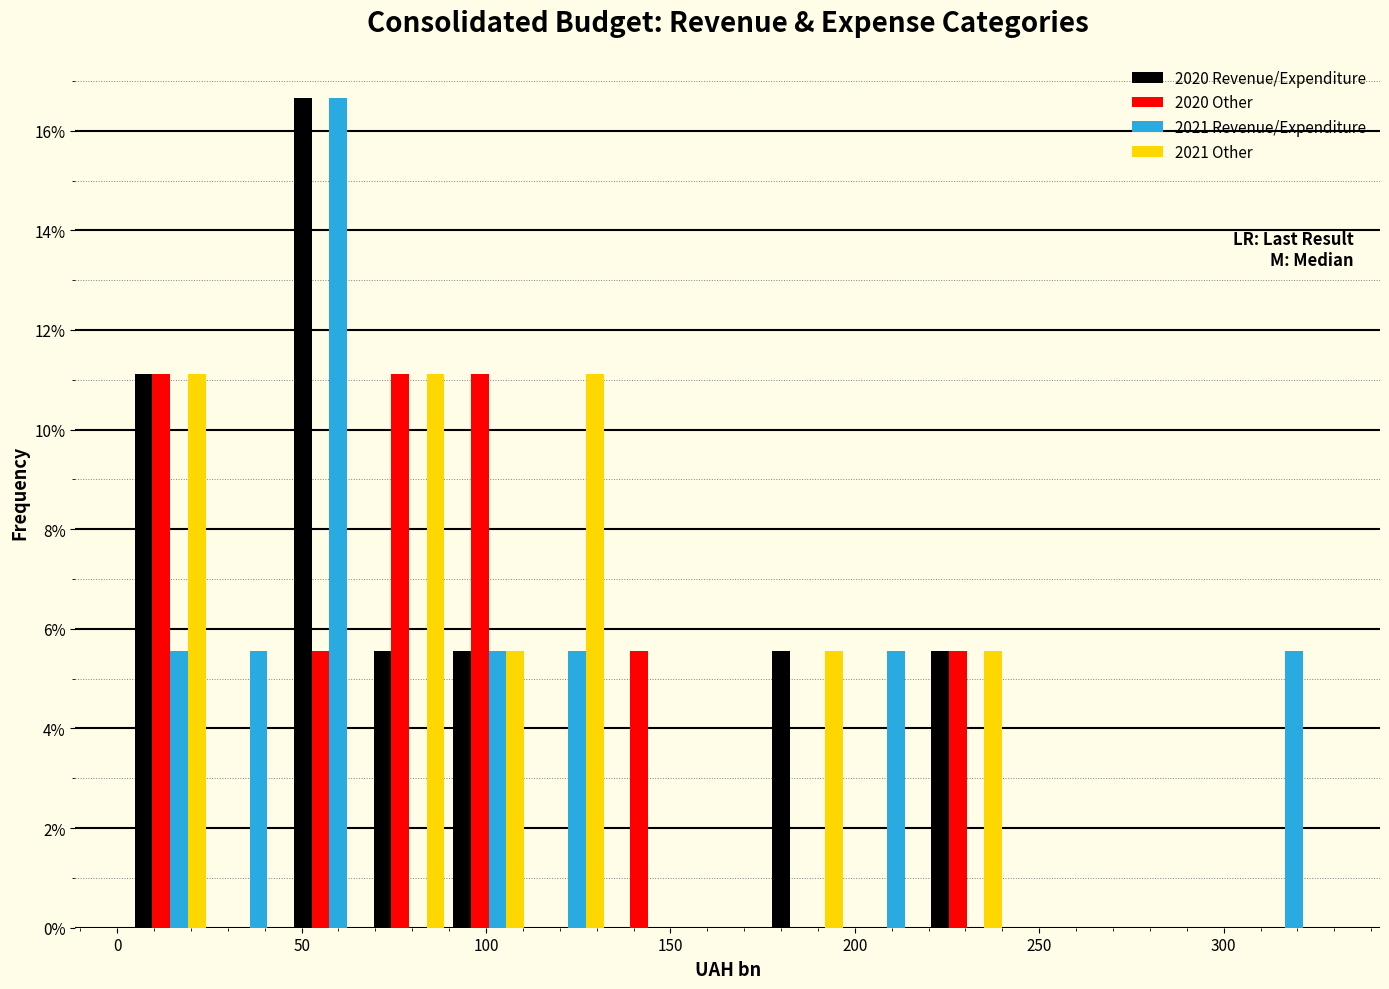

Reading left to right, list every range on the x-axis with the height of the bar of each series over it. Neither the bar edges nor the heights are printed on the chart, so give them approximately, as read against the axes.

5 to 25: 2020 Revenue/Expenditure=11.2	2020 Other=11.2	2021 Revenue/Expenditure=5.6	2021 Other=11.2
25 to 45: 2020 Revenue/Expenditure=0	2020 Other=0	2021 Revenue/Expenditure=5.6	2021 Other=0
45 to 70: 2020 Revenue/Expenditure=16.6	2020 Other=5.6	2021 Revenue/Expenditure=16.6	2021 Other=0
70 to 90: 2020 Revenue/Expenditure=5.6	2020 Other=11.2	2021 Revenue/Expenditure=0	2021 Other=11.2
90 to 110: 2020 Revenue/Expenditure=5.6	2020 Other=11.2	2021 Revenue/Expenditure=5.6	2021 Other=5.6
110 to 135: 2020 Revenue/Expenditure=0	2020 Other=0	2021 Revenue/Expenditure=5.6	2021 Other=11.2
135 to 155: 2020 Revenue/Expenditure=0	2020 Other=5.6	2021 Revenue/Expenditure=0	2021 Other=0
155 to 175: 2020 Revenue/Expenditure=0	2020 Other=0	2021 Revenue/Expenditure=0	2021 Other=0
175 to 200: 2020 Revenue/Expenditure=5.6	2020 Other=0	2021 Revenue/Expenditure=0	2021 Other=5.6
200 to 220: 2020 Revenue/Expenditure=0	2020 Other=0	2021 Revenue/Expenditure=5.6	2021 Other=0
220 to 240: 2020 Revenue/Expenditure=5.6	2020 Other=5.6	2021 Revenue/Expenditure=0	2021 Other=5.6
240 to 265: 2020 Revenue/Expenditure=0	2020 Other=0	2021 Revenue/Expenditure=0	2021 Other=0
265 to 285: 2020 Revenue/Expenditure=0	2020 Other=0	2021 Revenue/Expenditure=0	2021 Other=0
285 to 305: 2020 Revenue/Expenditure=0	2020 Other=0	2021 Revenue/Expenditure=0	2021 Other=0
305 to 330: 2020 Revenue/Expenditure=0	2020 Other=0	2021 Revenue/Expenditure=5.6	2021 Other=0